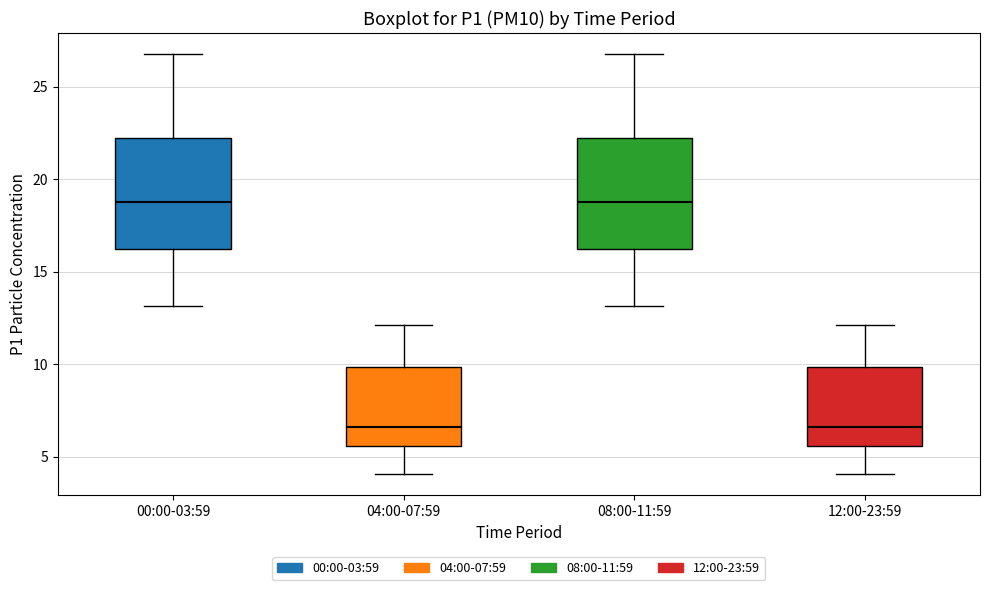

Reading left to right, transcribe this box plot: for each box, give where its median line is, the range the box spans, and where its two whiskers end, as read against the y-axis. The values are not printed on the chart, so give them approximately, as read against the axis.

00:00-03:59: median 19.0, box 16.0 to 22.0, whiskers 13.0 to 27.0
04:00-07:59: median 6.5, box 5.5 to 10.0, whiskers 4.0 to 12.0
08:00-11:59: median 19.0, box 16.0 to 22.0, whiskers 13.0 to 27.0
12:00-23:59: median 6.5, box 5.5 to 10.0, whiskers 4.0 to 12.0